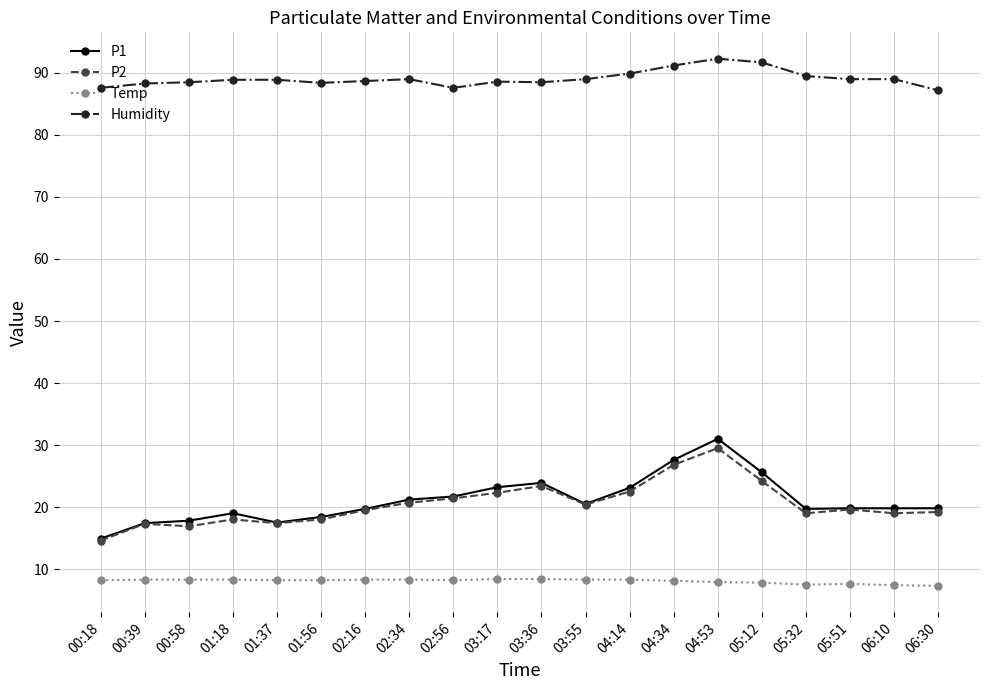

The Temp series shows 11.6 at 06:10. True or false?

False